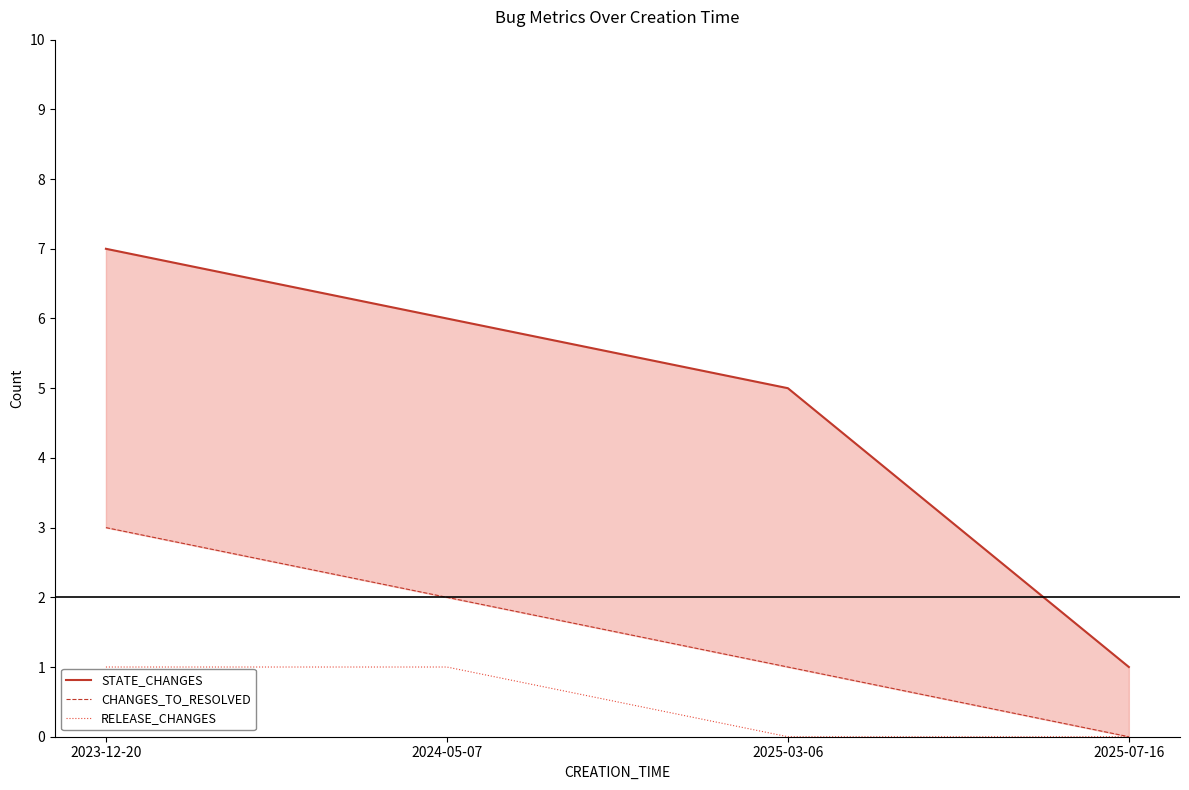

Is this an area chart (filled region under the line)?

No